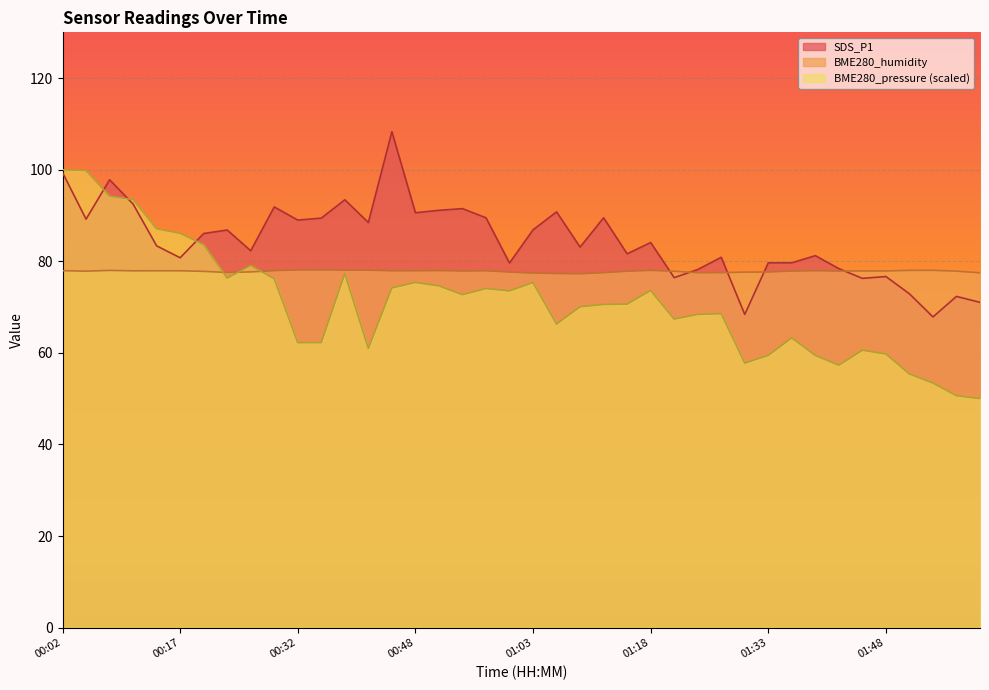

Where is the first local maximum for BME280_pressure_norm?

00:26